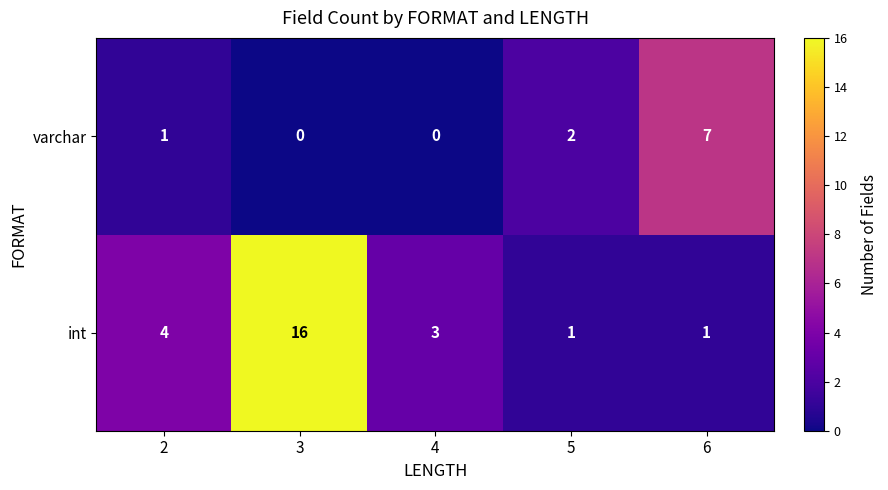

Reading left to right, transcribe all the data shown in this chart.

varchar: 2=1	3=0	4=0	5=2	6=7
int: 2=4	3=16	4=3	5=1	6=1